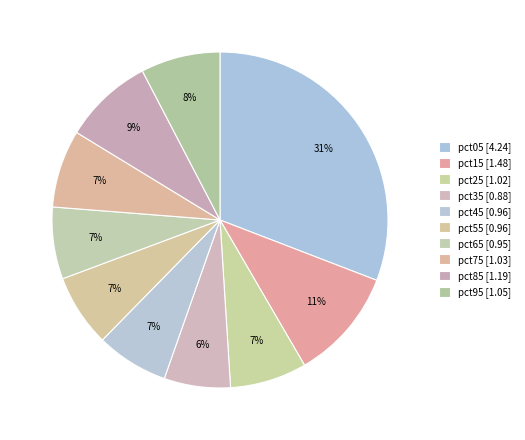

To the nearest percent, what is the combined percentage of pct15 and pct45?

18%